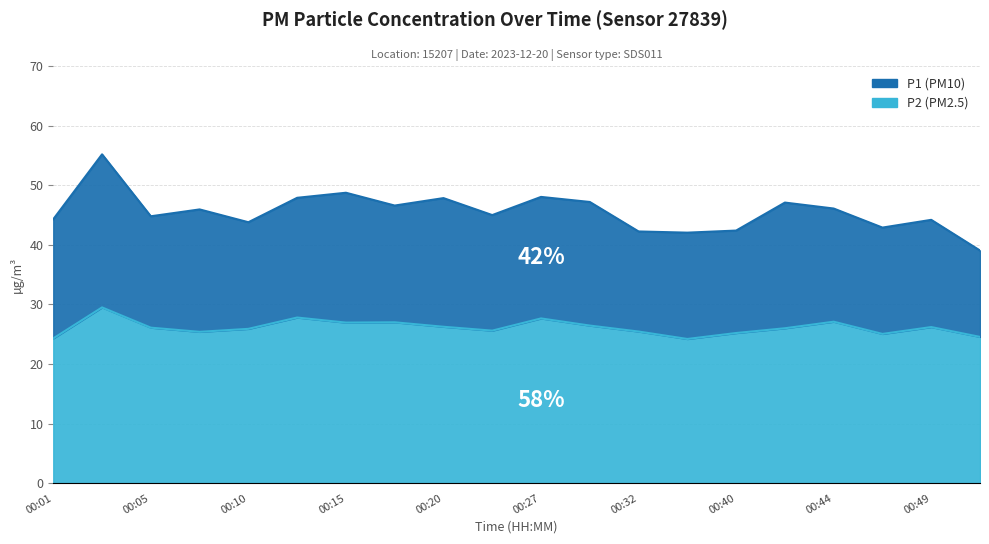

What is the value of the P2 point at the 1st from the left?

24.3